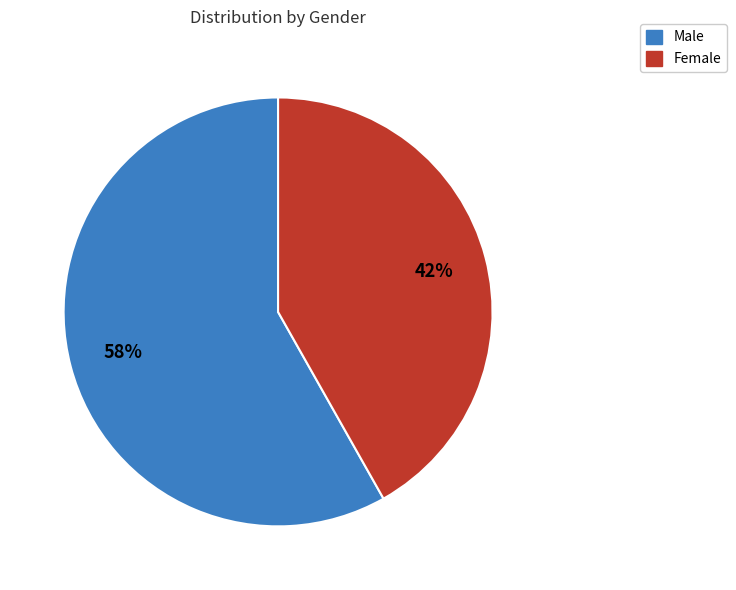

To the nearest percent, what is the difference between the largest and smallest slice percentages?

16%